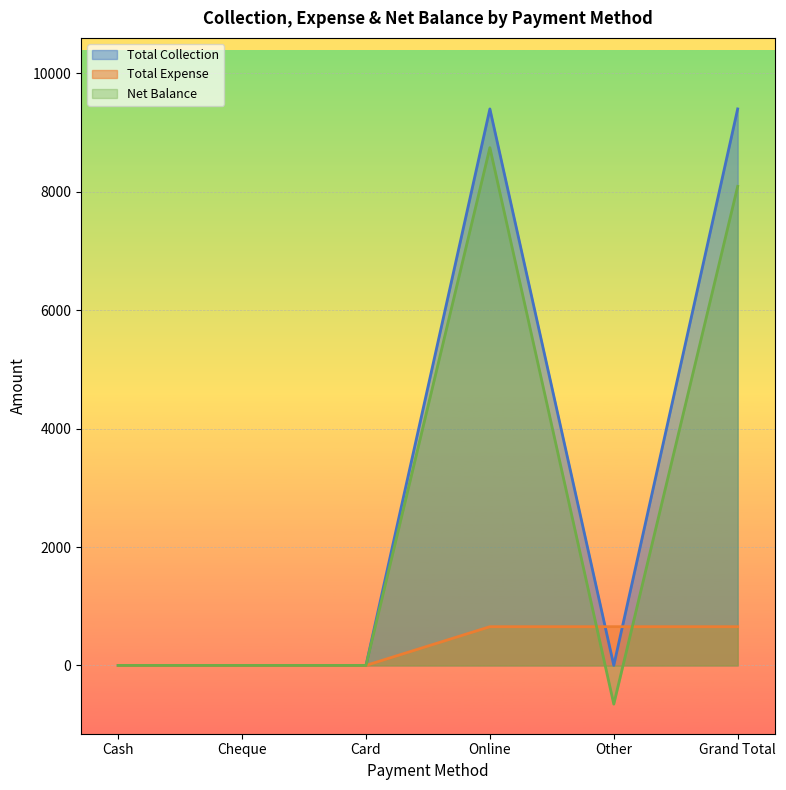

How many values in the Net Balance series are below 0?

1